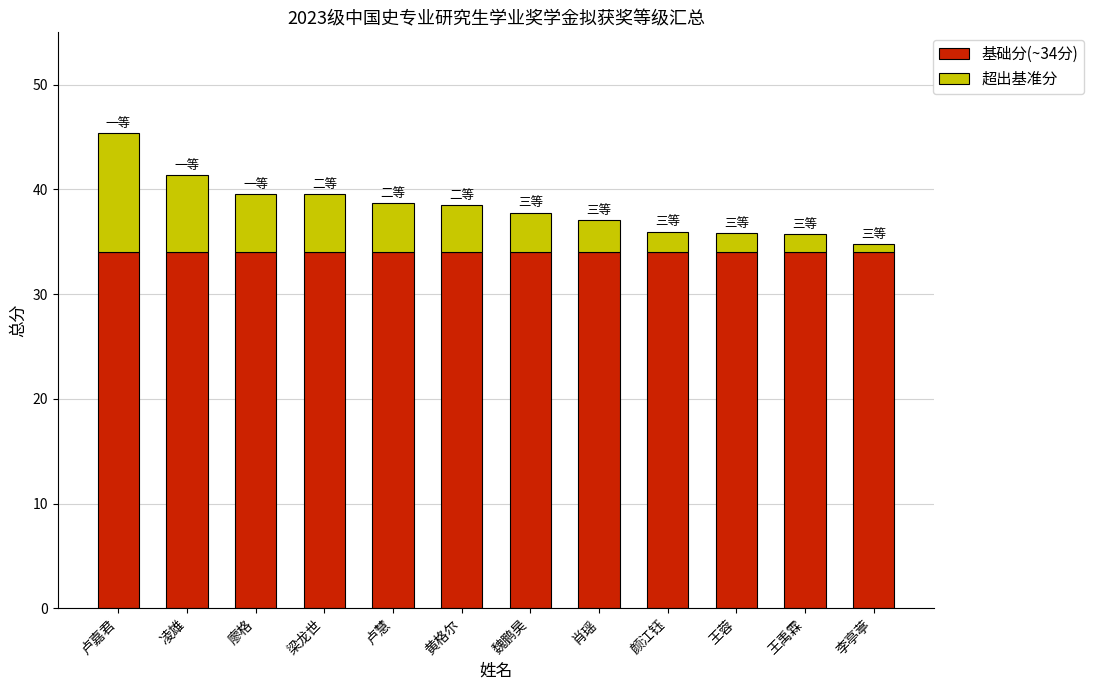

How many categories are shown in the chart?

12